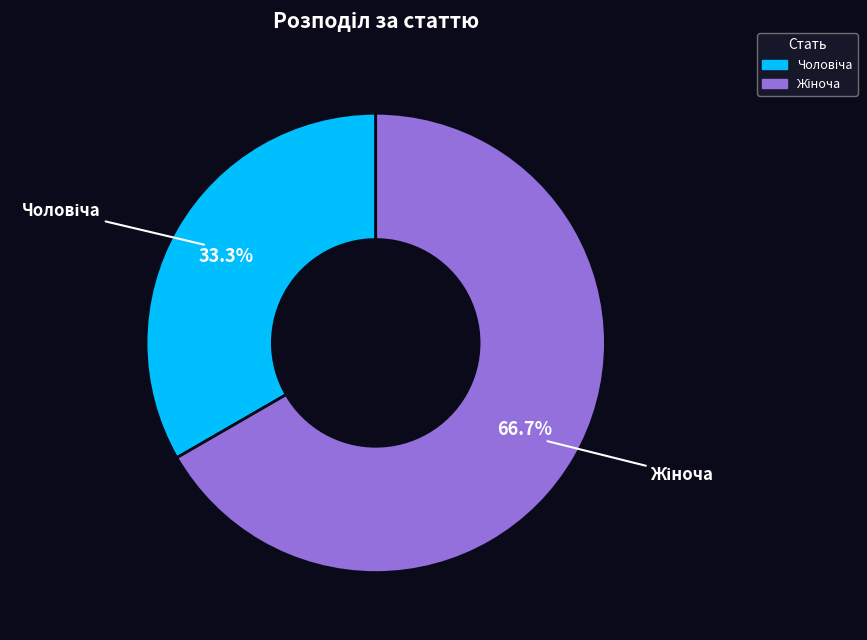

Does any single category account for the majority?

Yes